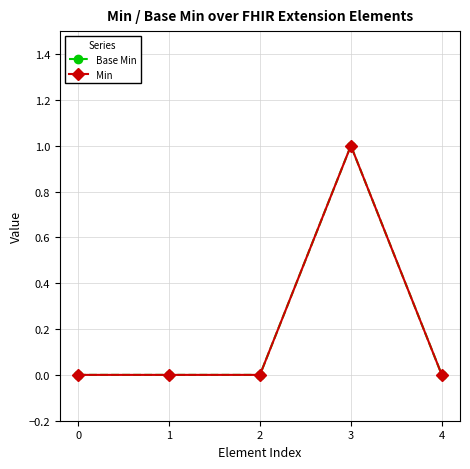

Which has a higher value, 2 or 0?

2